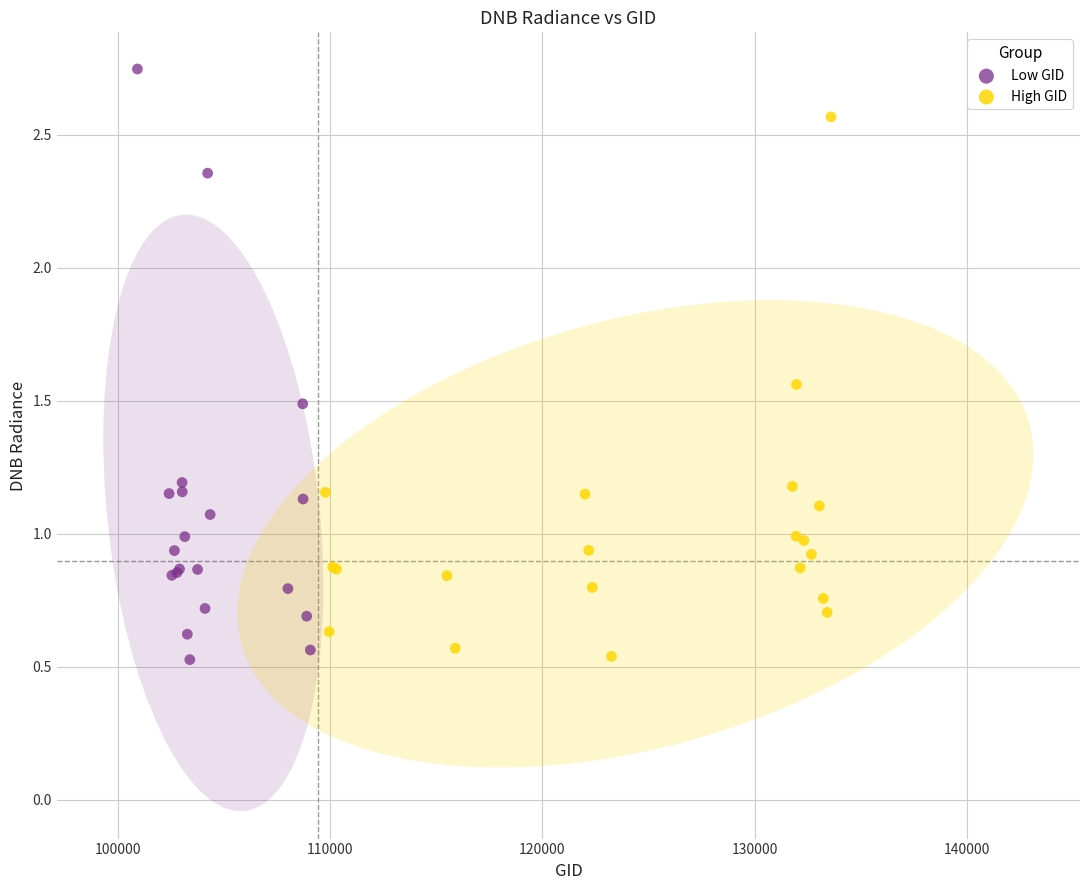

Which series has the largest Y range (max minus min)?

Low GID